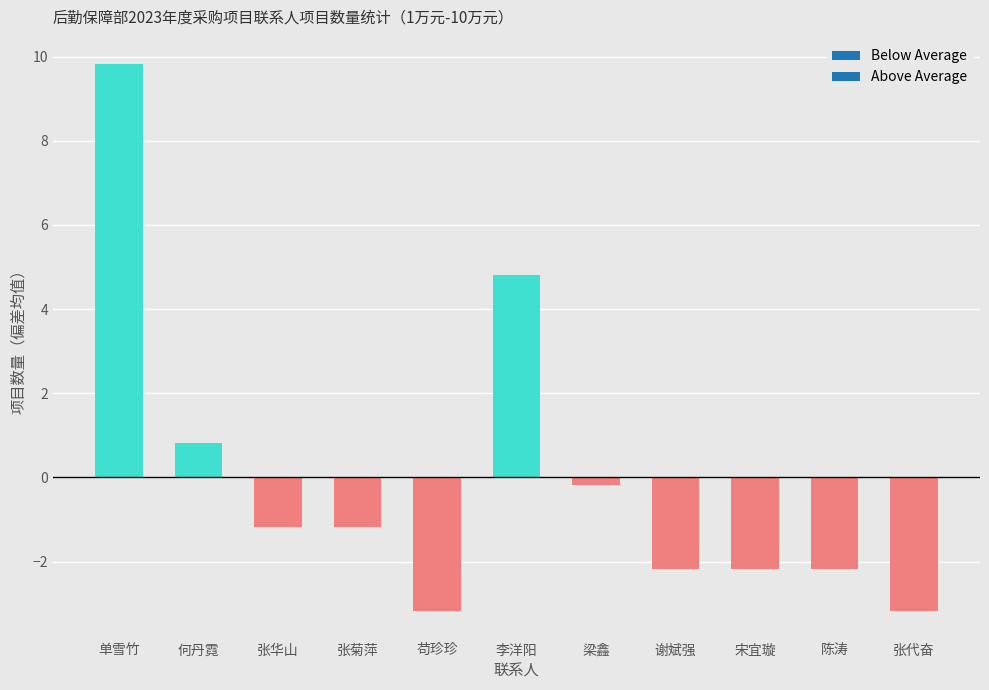

What is the difference between the maximum and second lowest values?

13.0